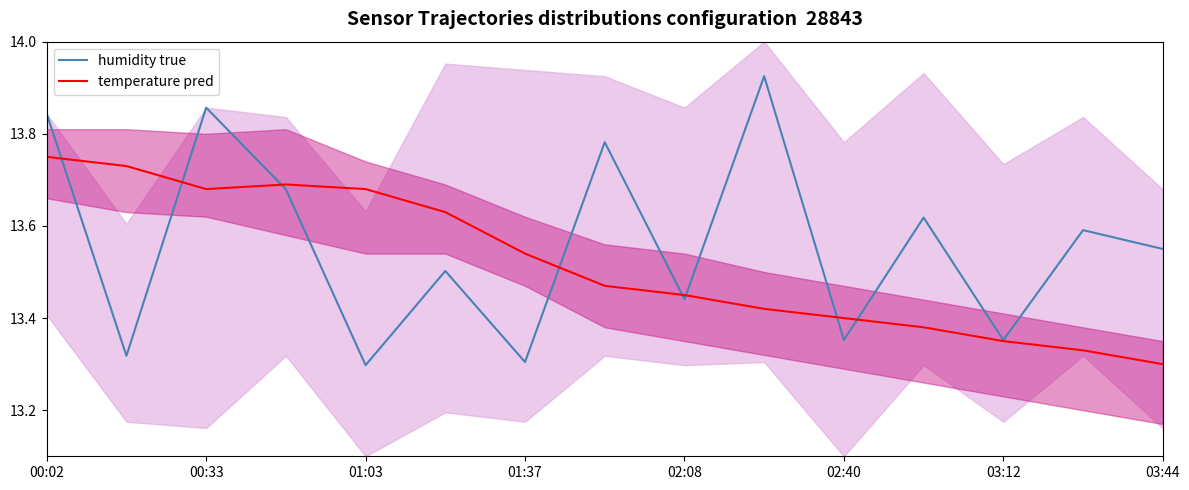

The value of humidity true at 00:33 is 24.8. True or false?

False